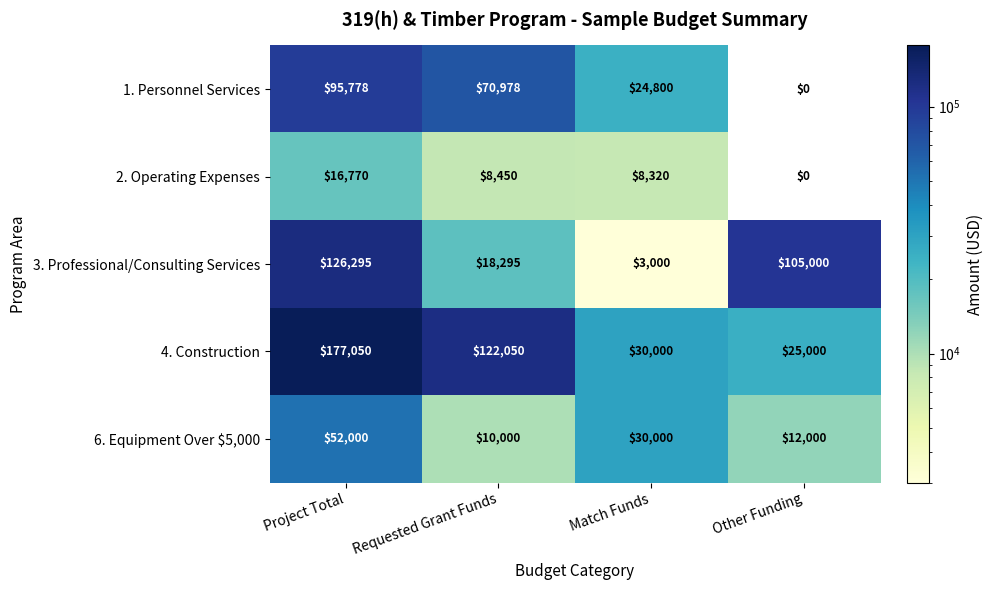

What is the difference between the maximum and second lowest values in the 4. Construction series?

147050